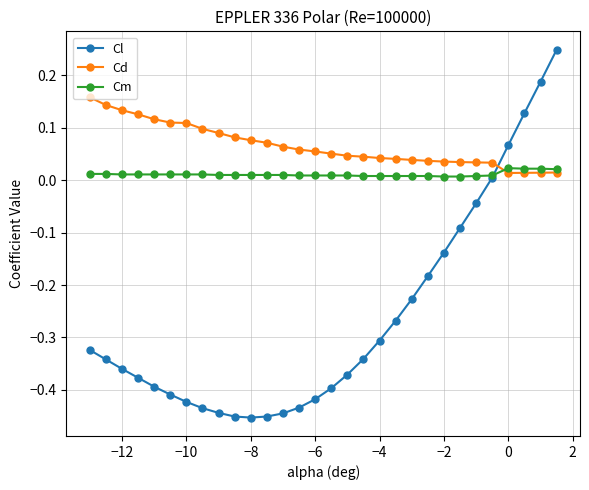

Which series has the largest total across all categories?

Cd